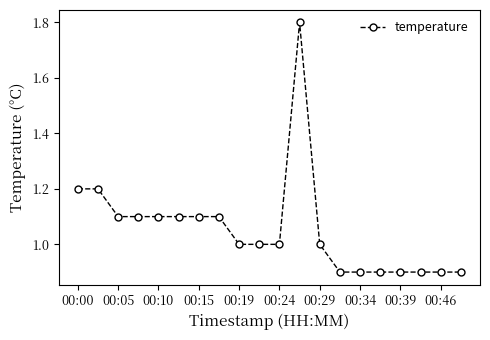

What is the value of the 15th point from the left?

0.9